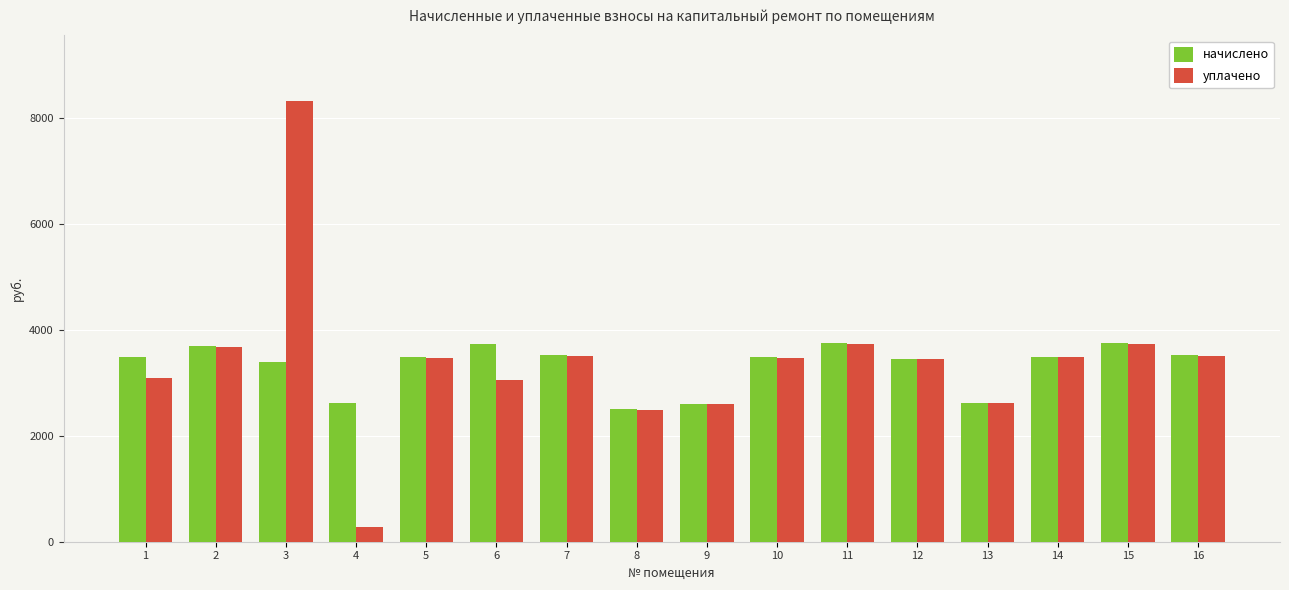

Which series changed the most between 5 and 15?

начислено